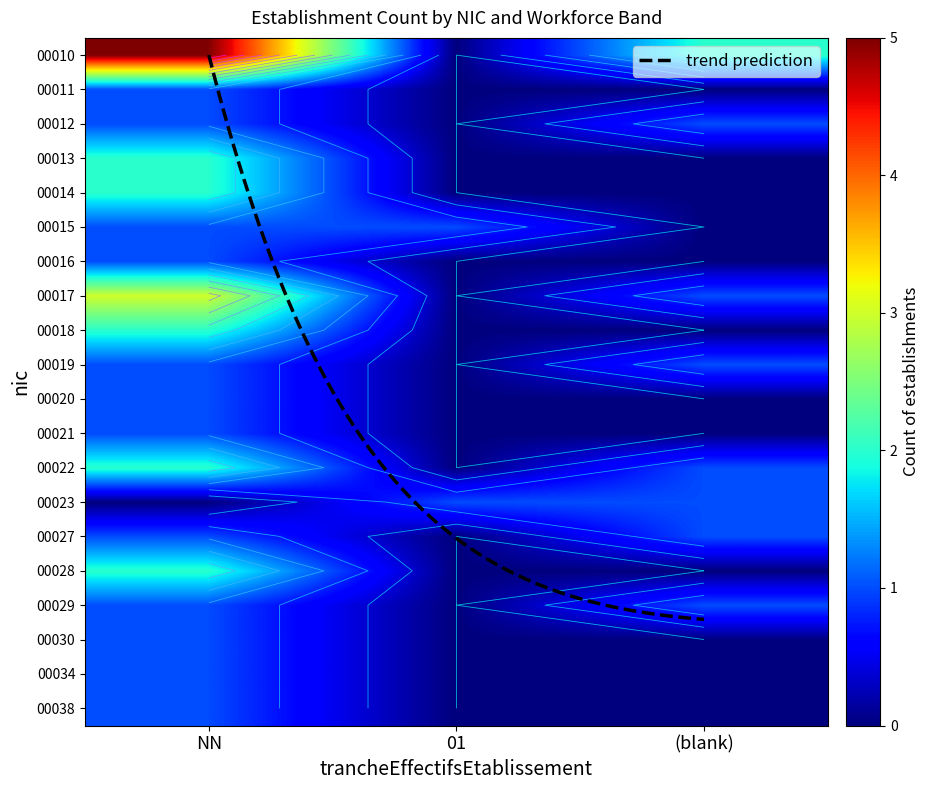

What is the total value across all series at (blank)?

9